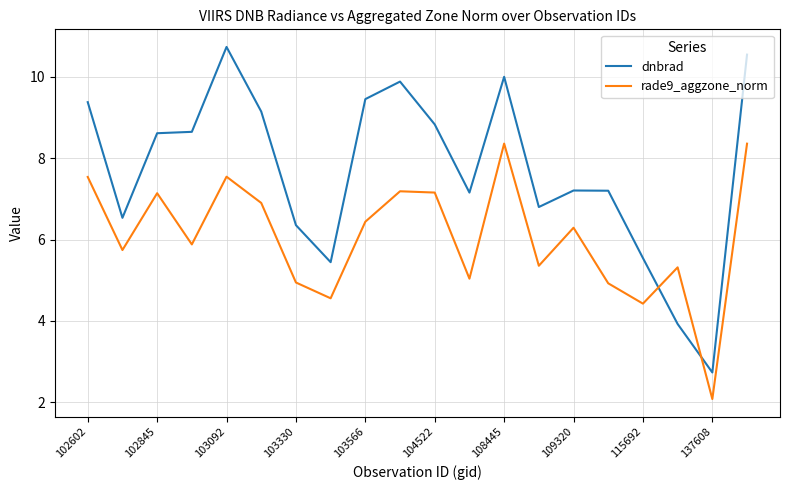

Which series has the largest total across all categories?

dnbrad